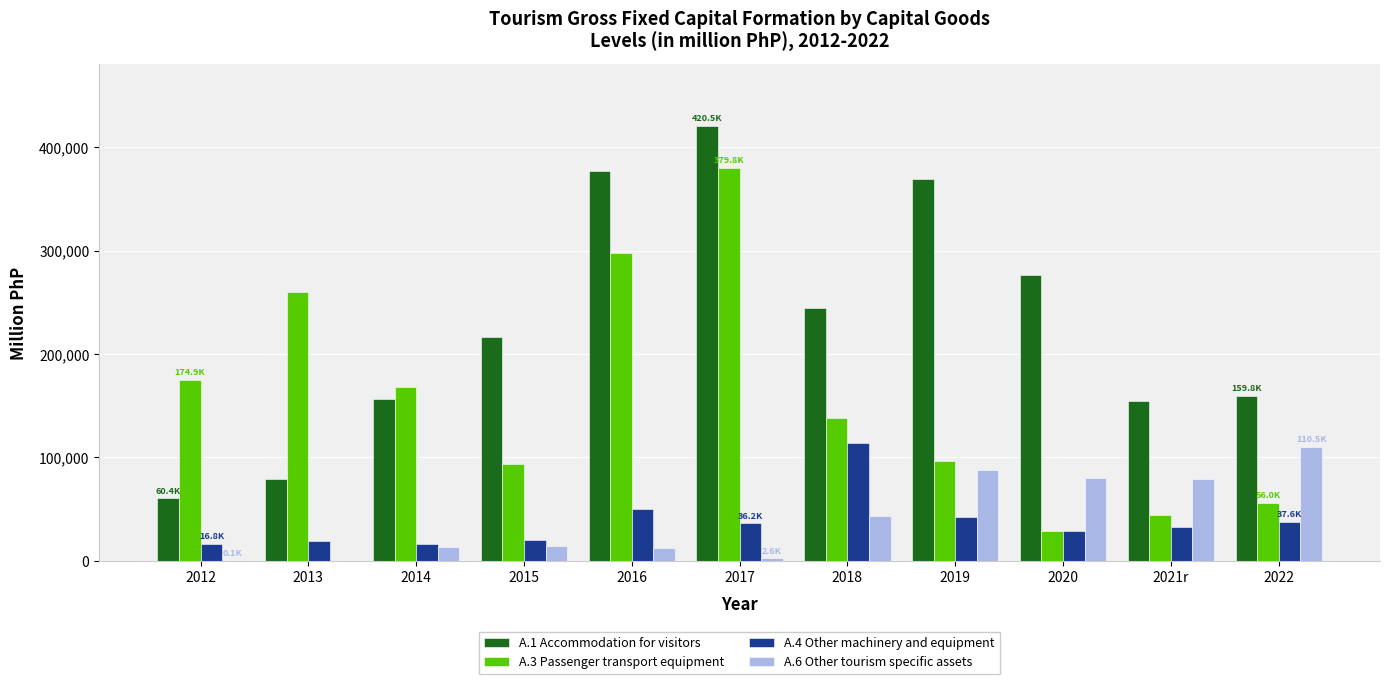

True or false: A.3 Passenger transport equipment has a value of 137874.7 at 2018.

True